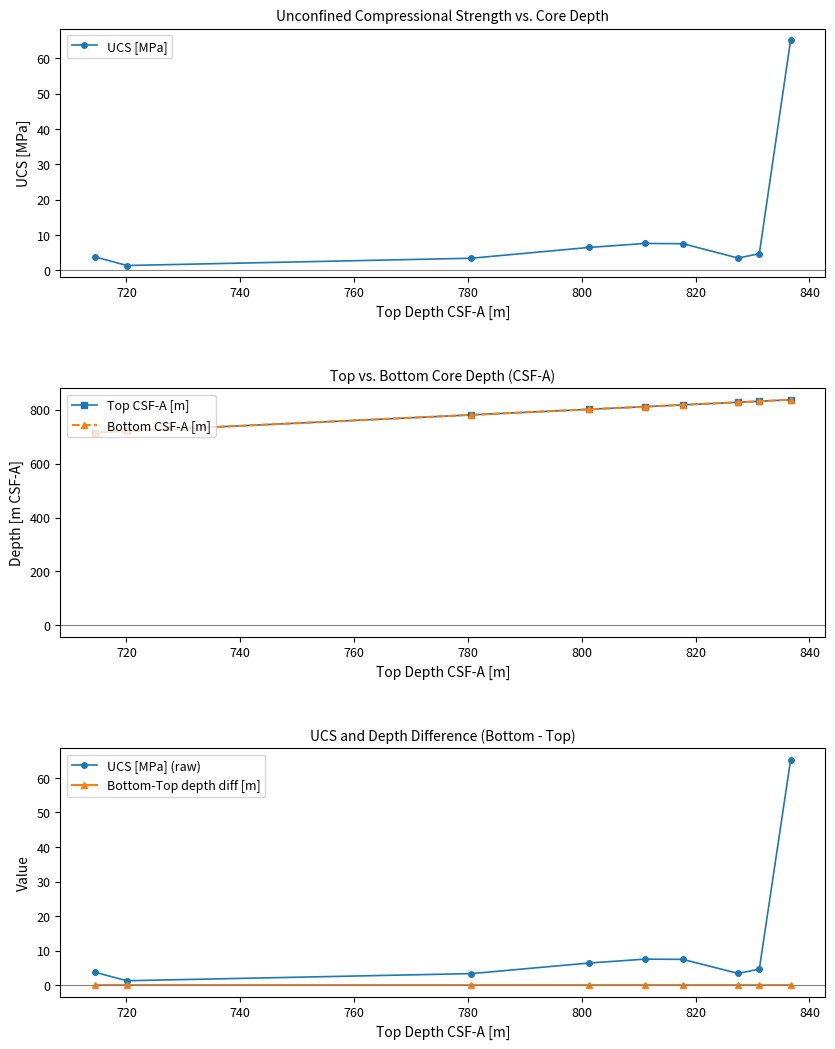

True or false: Top CSF-A [m] has more than 1 interior local peaks.

False